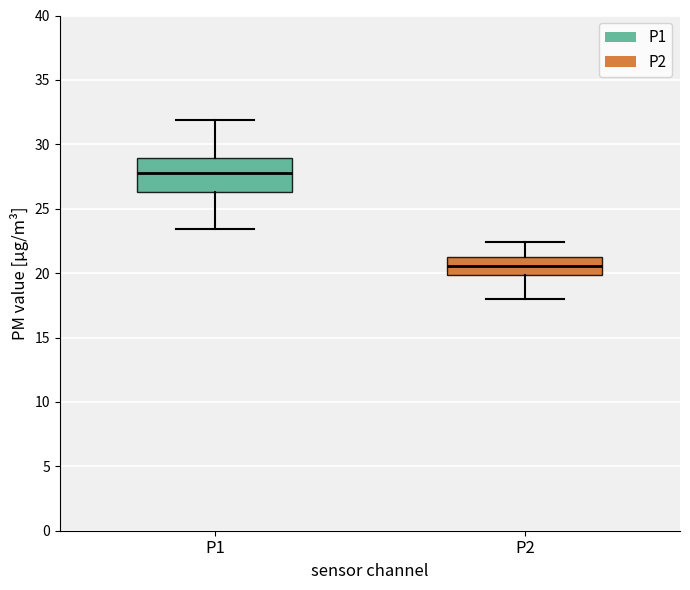

Reading left to right, read every box against the y-axis: the position of its median line, the range the box covers, and the ends of its whiskers. The values are not printed on the chart, so give them approximately, as read against the axis.

P1: median 28.0, box 26.5 to 29.0, whiskers 23.5 to 32.0
P2: median 20.5, box 20.0 to 21.0, whiskers 18.0 to 22.5